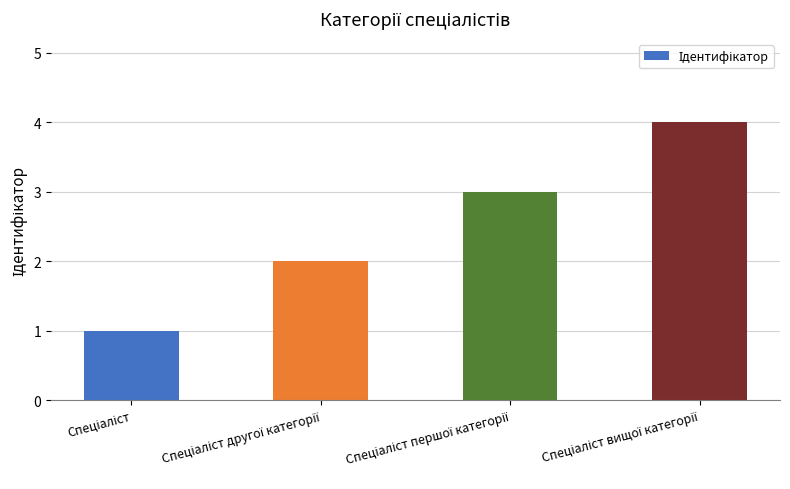

What is the greatest value displayed?

4